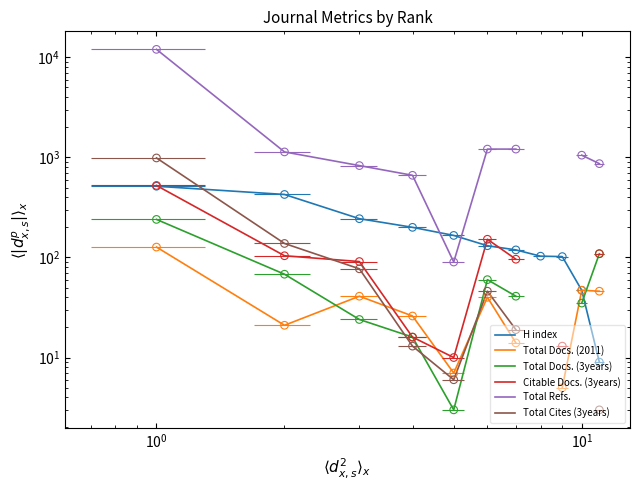

Which series contains the lowest Y value?

Total Docs. (3years)